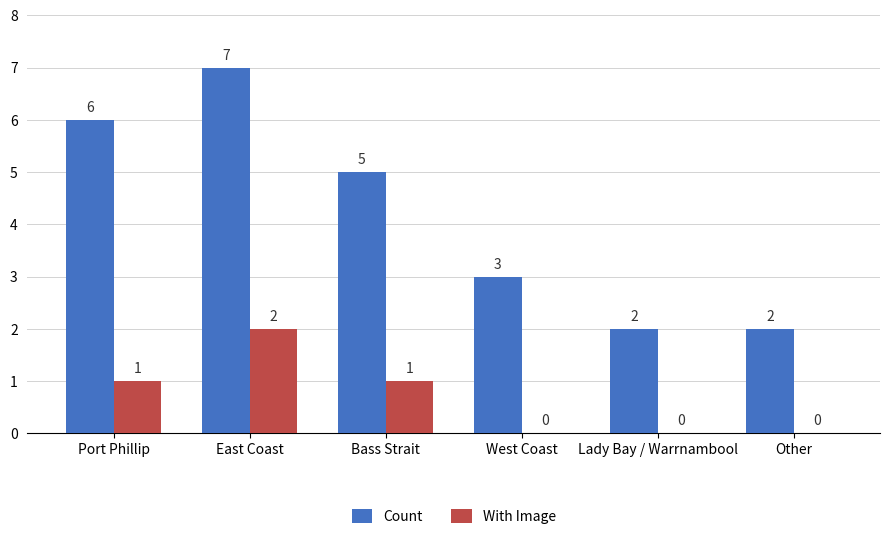

How many groups of bars are there?

6